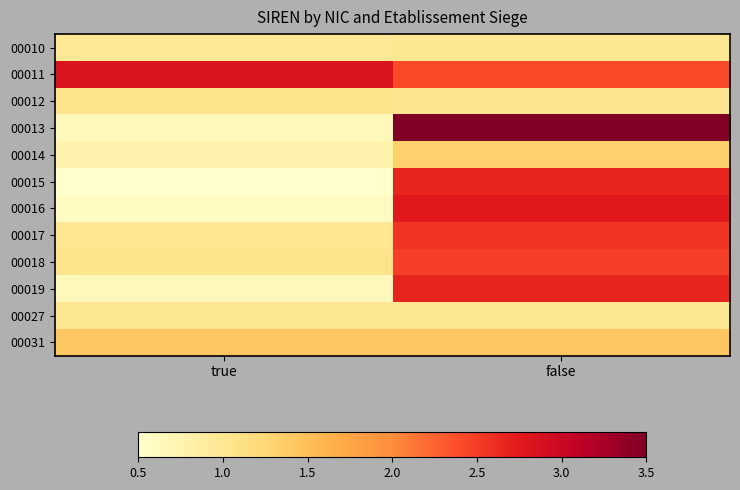

List the series in order of their peak value, highest first.

00013, 00011, 00016, 00019, 00015, 00017, 00018, 00031, 00014, 00012, 00027, 00010